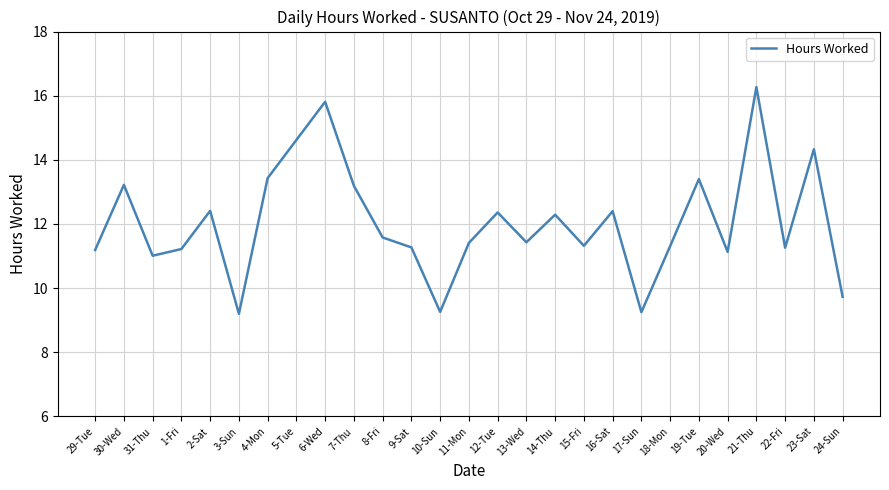

What is the sum of all values?

325.3